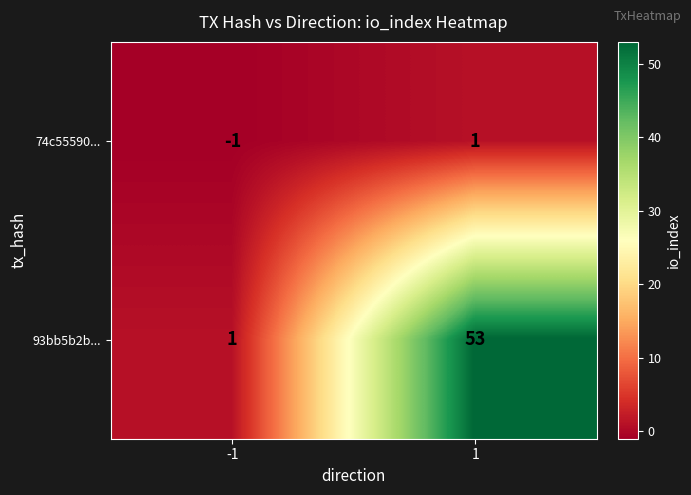

Between -1 and 1, which series saw the biggest shift?

93bb5b2b...